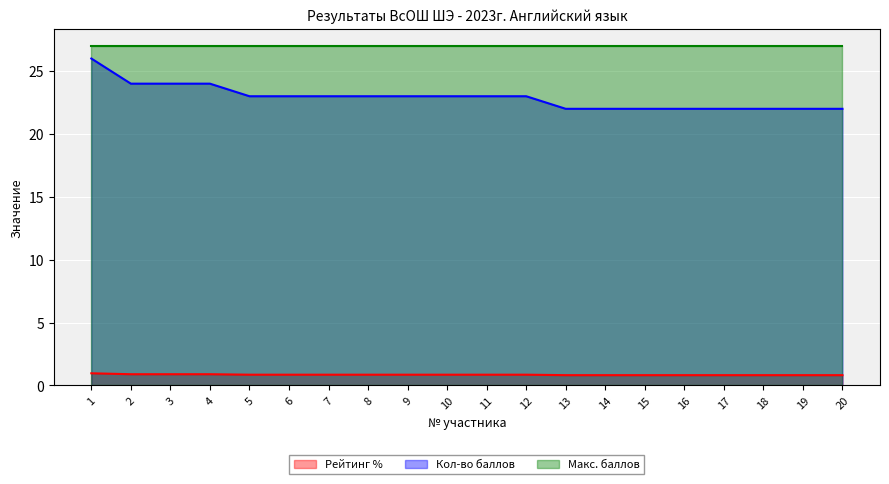

Which series has the largest total across all categories?

Макс. баллов